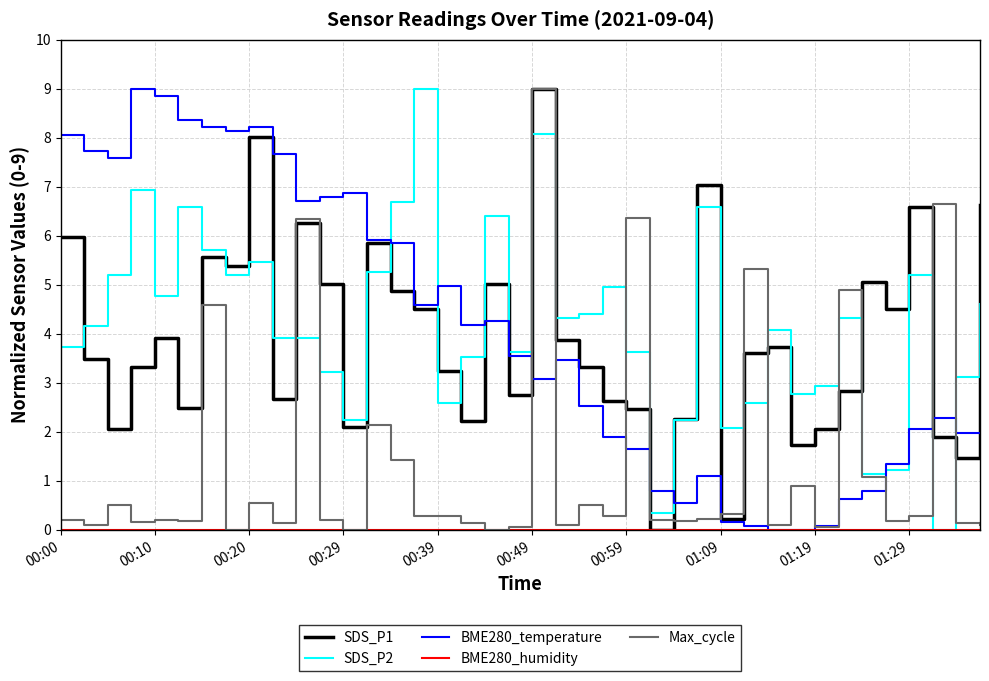

What is the maximum value shown in the chart?

9.0